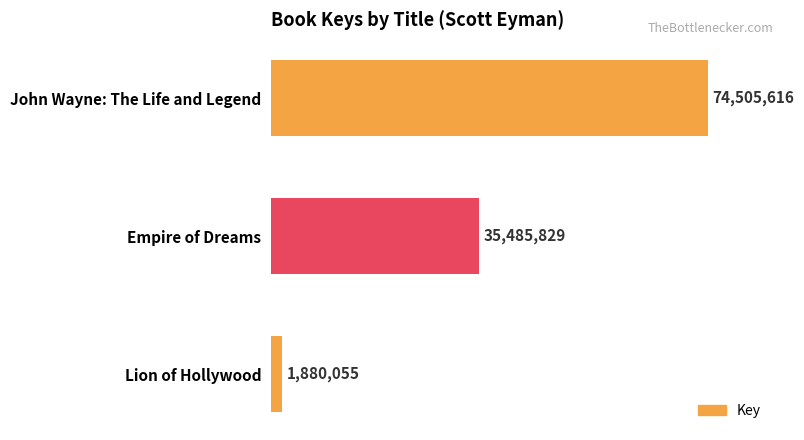

Are the bars horizontal?

Yes